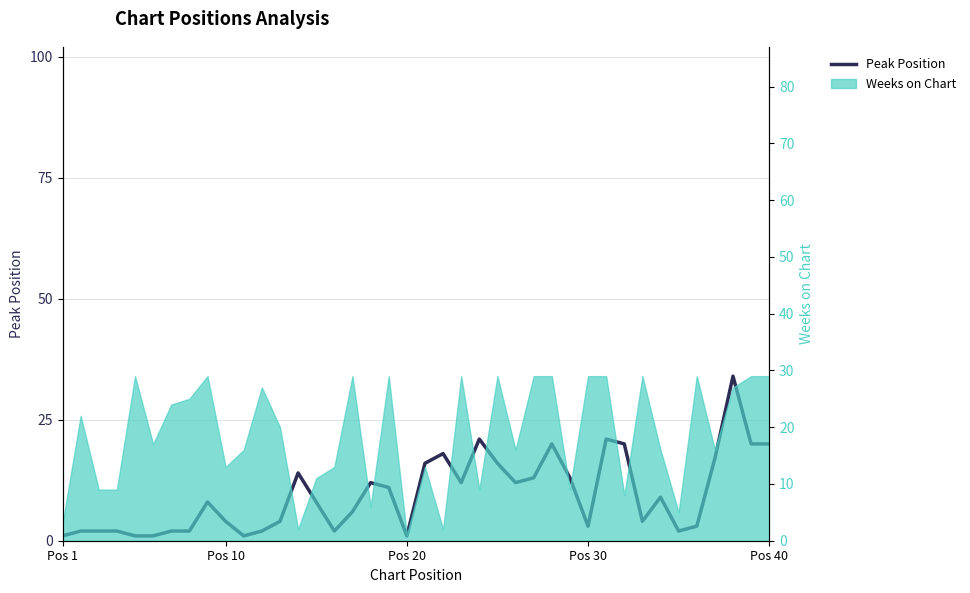

Is it true that the value at Pos 20 is 0?

False